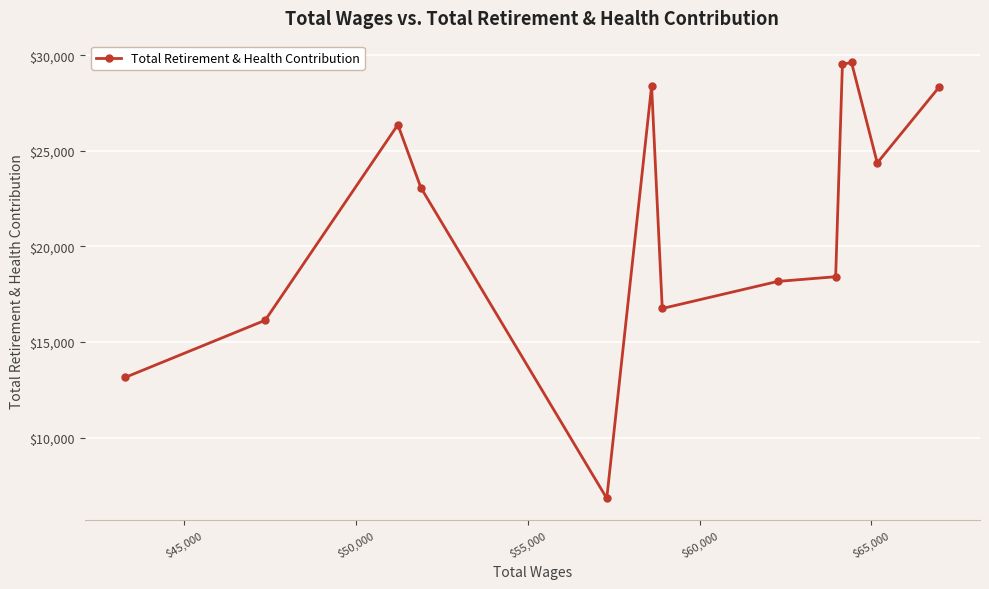

What is the greatest value displayed?

29620